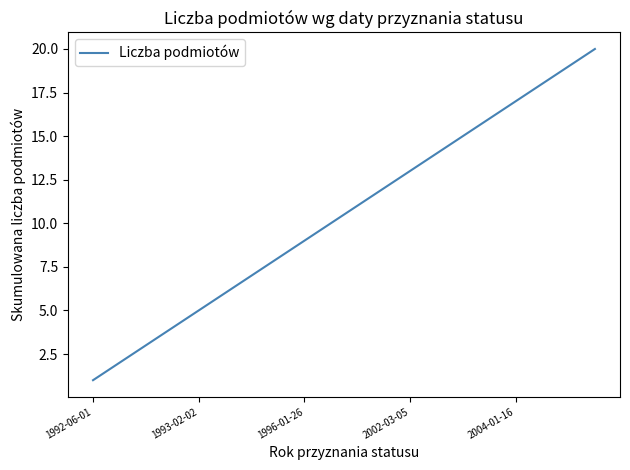

True or false: the data has more than 1 interior local peaks.

False